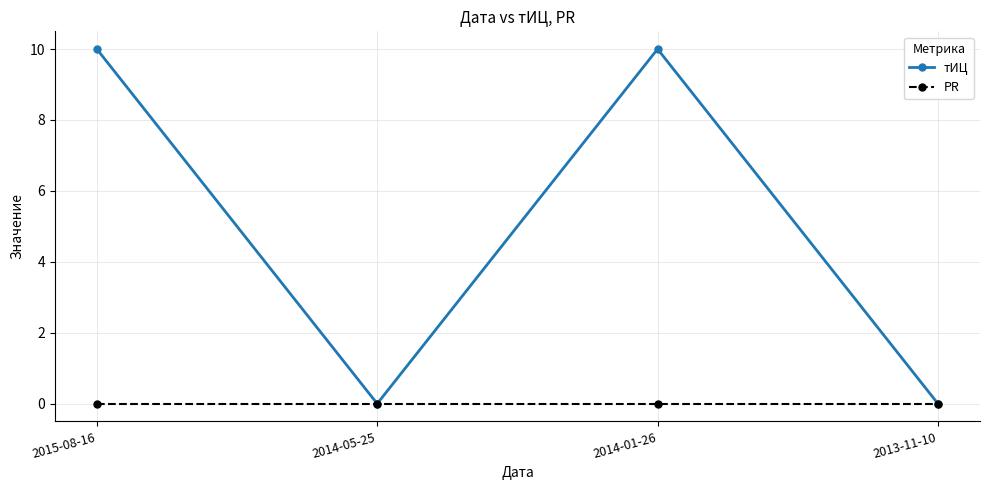

How many data points does each series have?

4